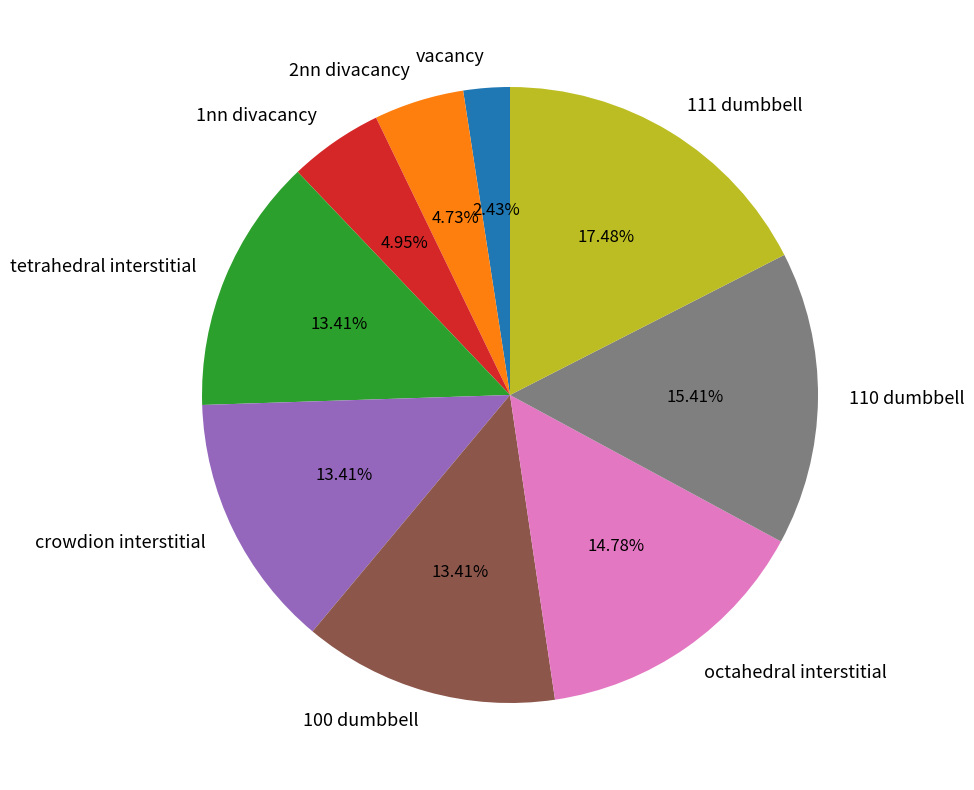

What percentage is the octahedral interstitial slice, to the nearest percent?

15%